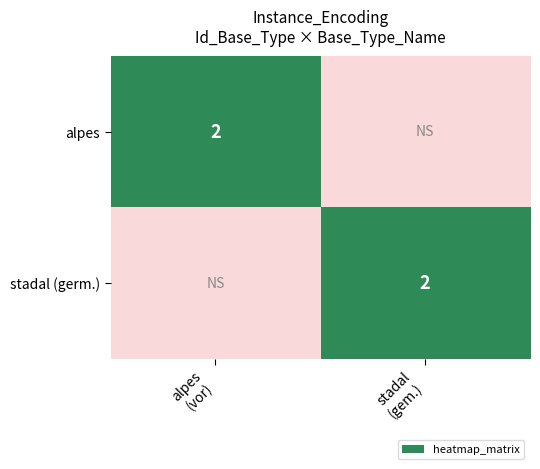

True or false: 53 has a value of -1 at stadal (germ.).

False